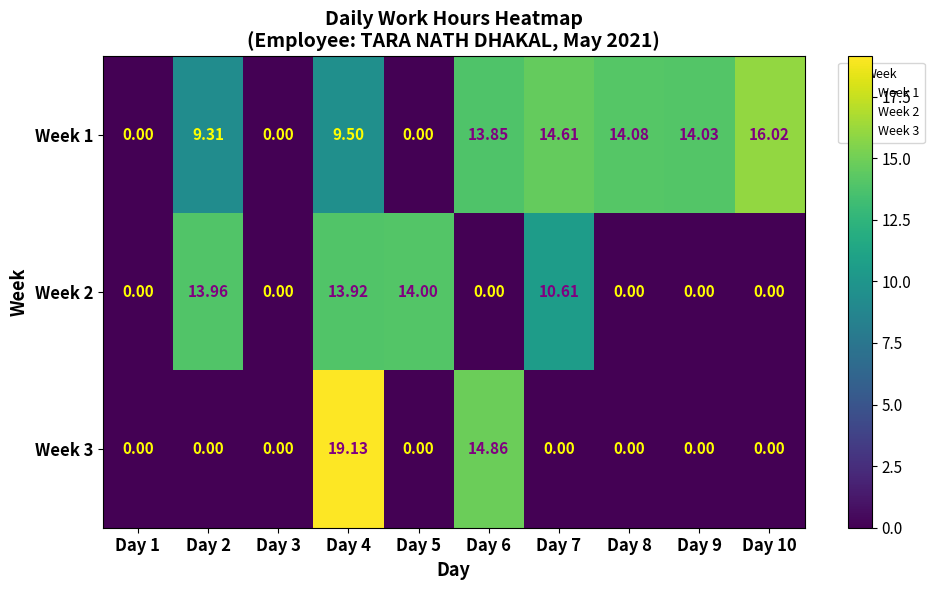

Is the value of Week 1 at Day 6 greater than the value of Week 3 at Day 7?

Yes